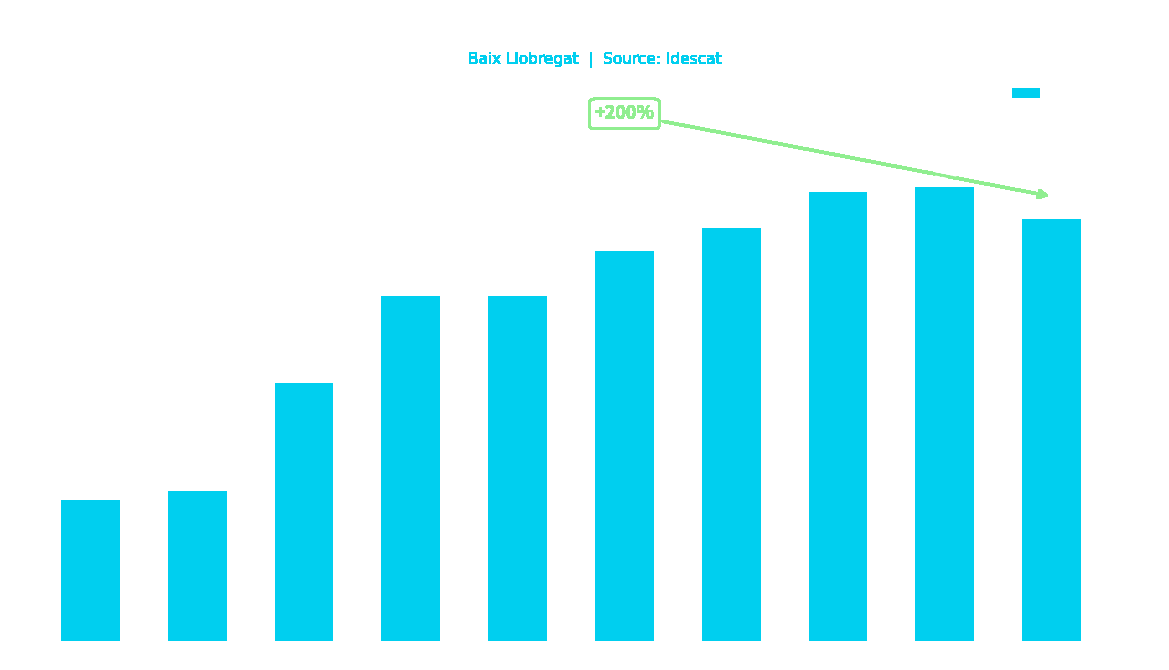

The value at 2018 is 57. True or false?

True